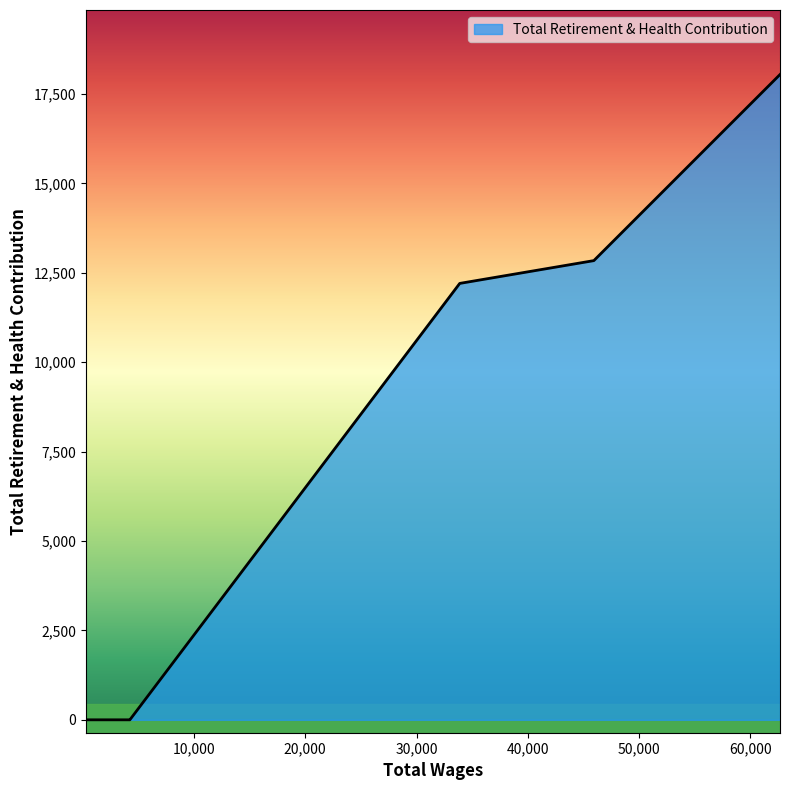

True or false: the data has more than 2 interior local peaks.

False